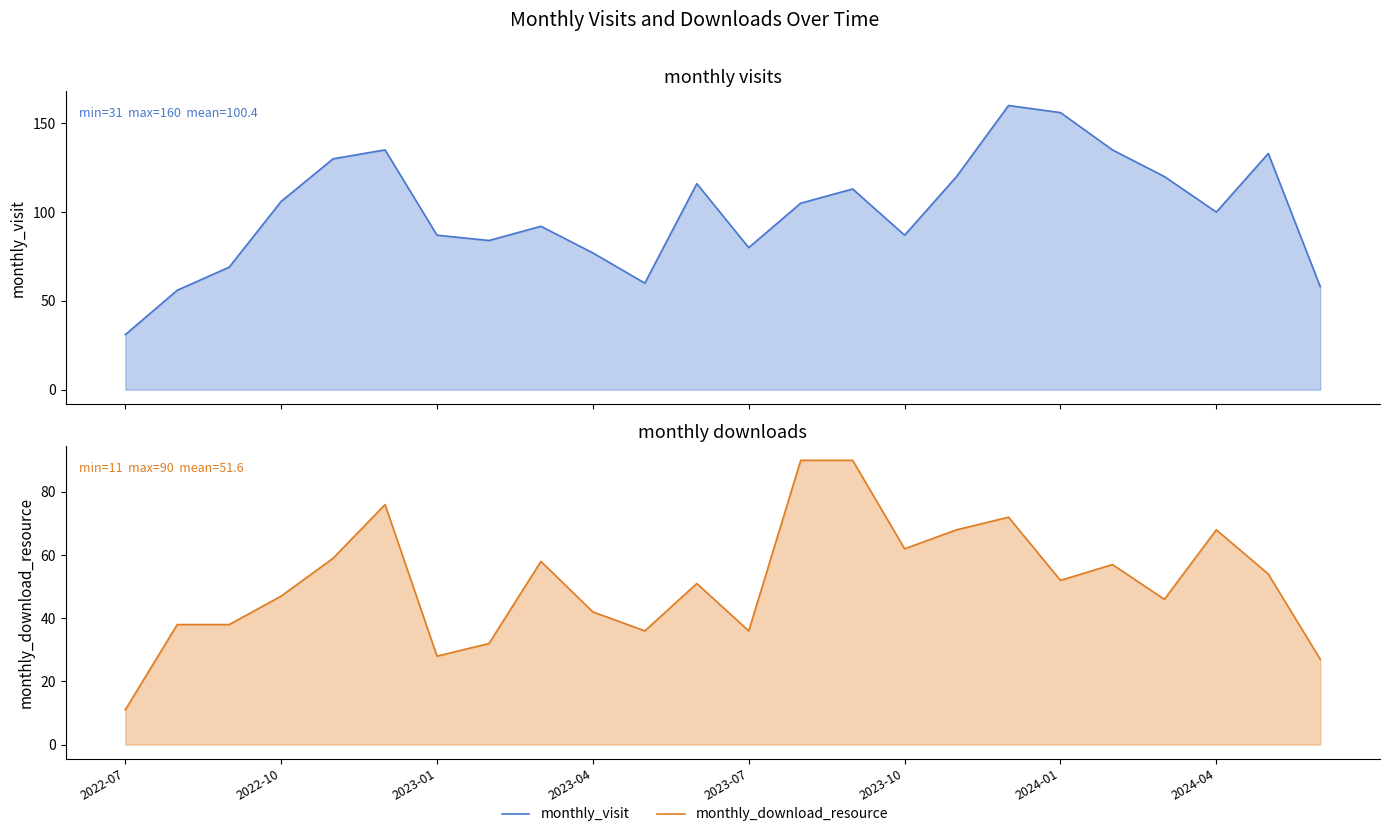

True or false: monthly_visit has a value of 223 at 22.

False